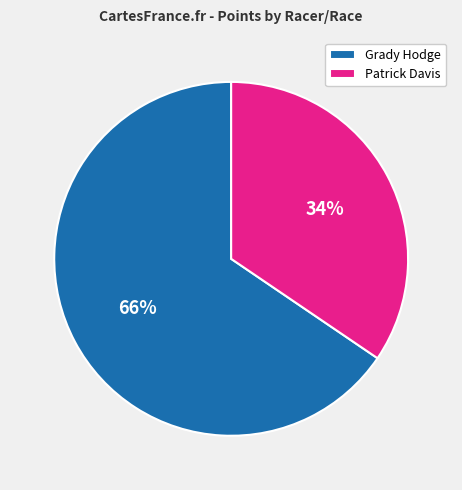

The Grady Hodge slice represents 66% of the pie. True or false?

True